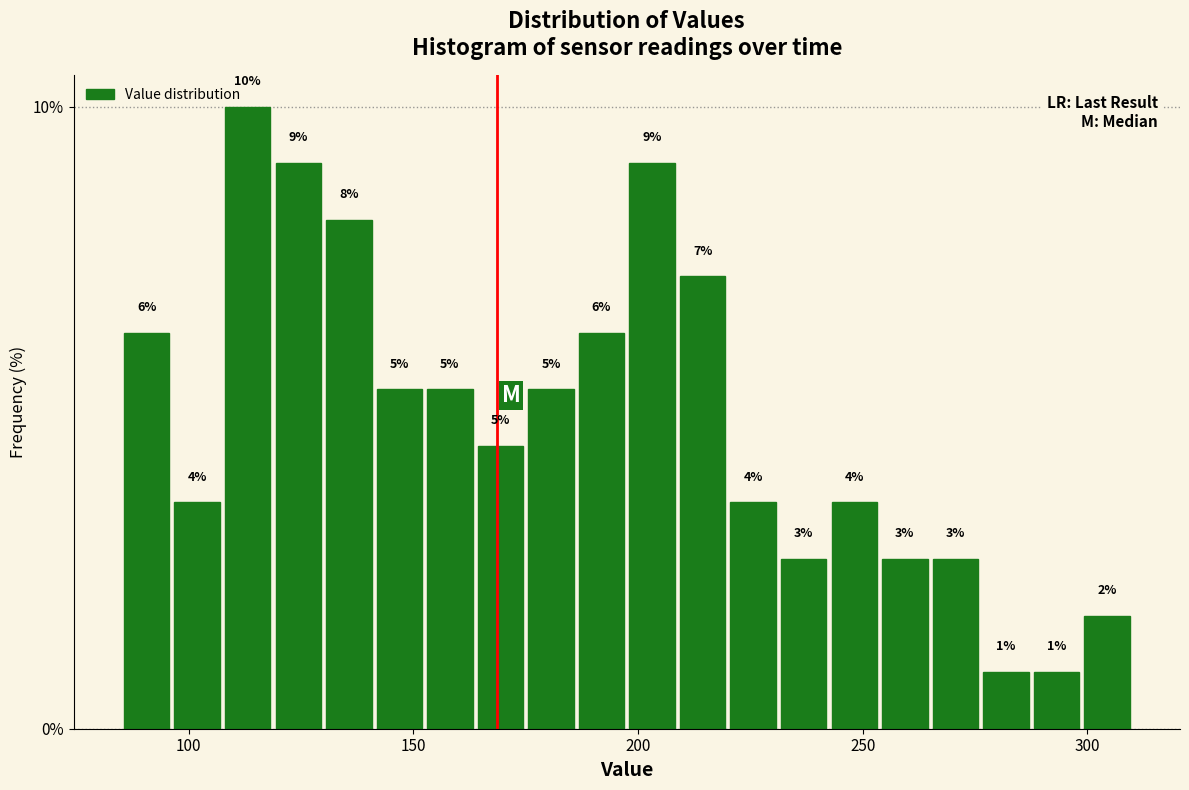

Around what value on the x-axis is the tallest bar? Give the approximate position of its centre, as read against the axis.

115